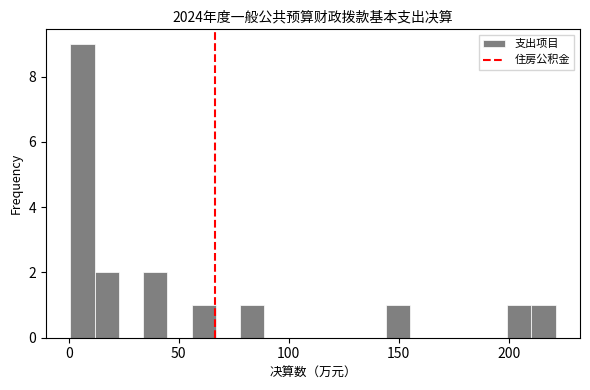

Around what value on the x-axis is the tallest bar? Give the approximate position of its centre, as read against the axis.

5